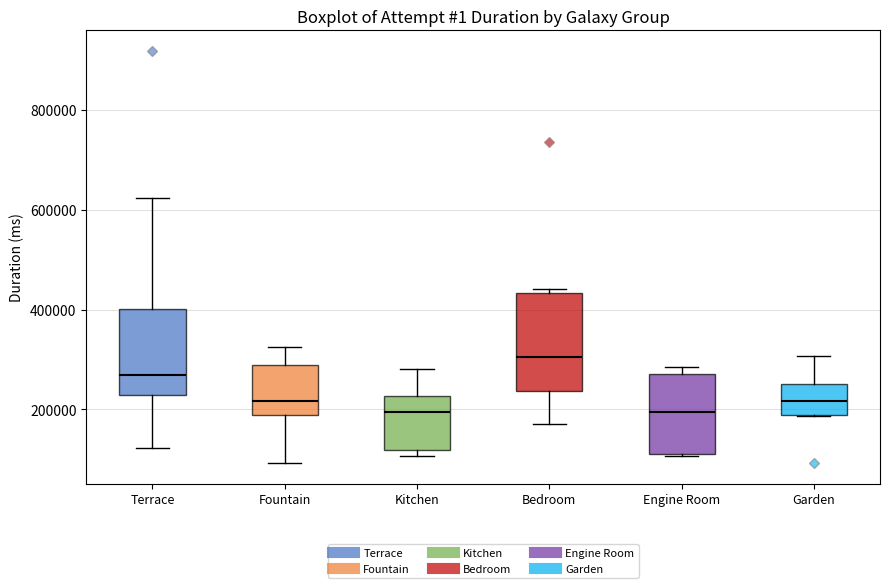

Where is the lower edge of the box for Fountain on the y-axis? The values are not printed on the chart, so give them approximately, as read against the axis.

180000